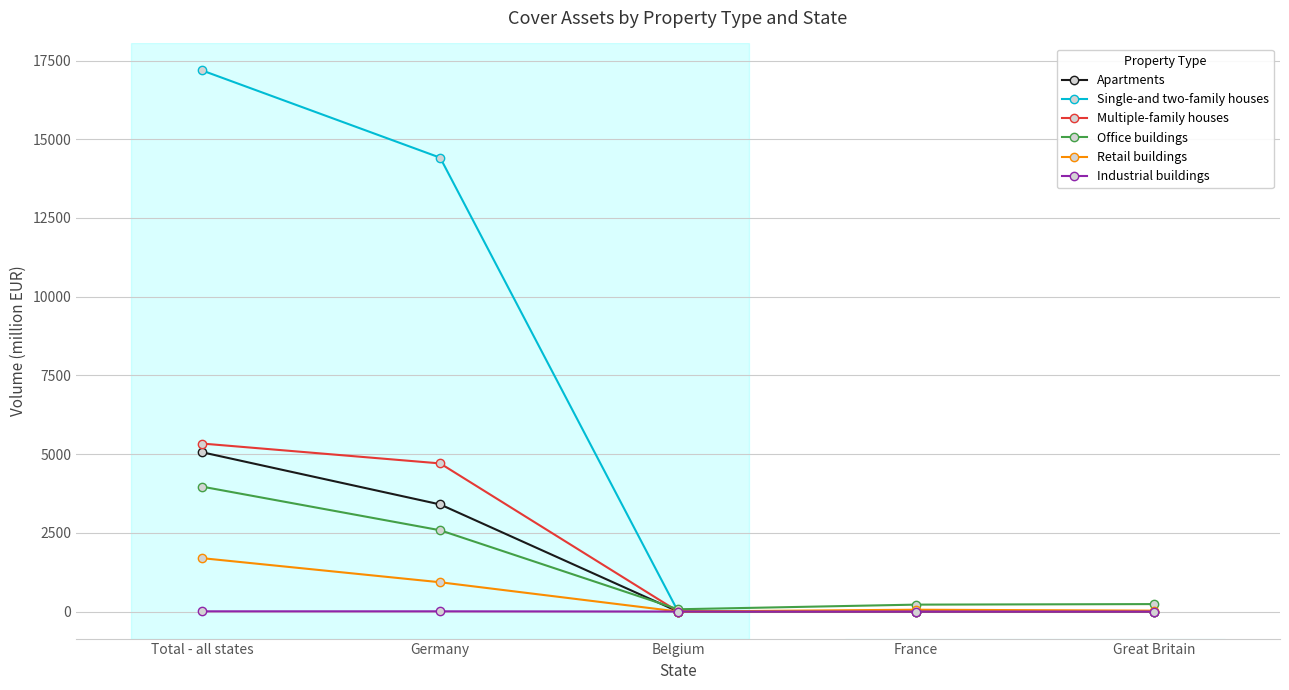

What is the total value across all series at Belgium?

71.6